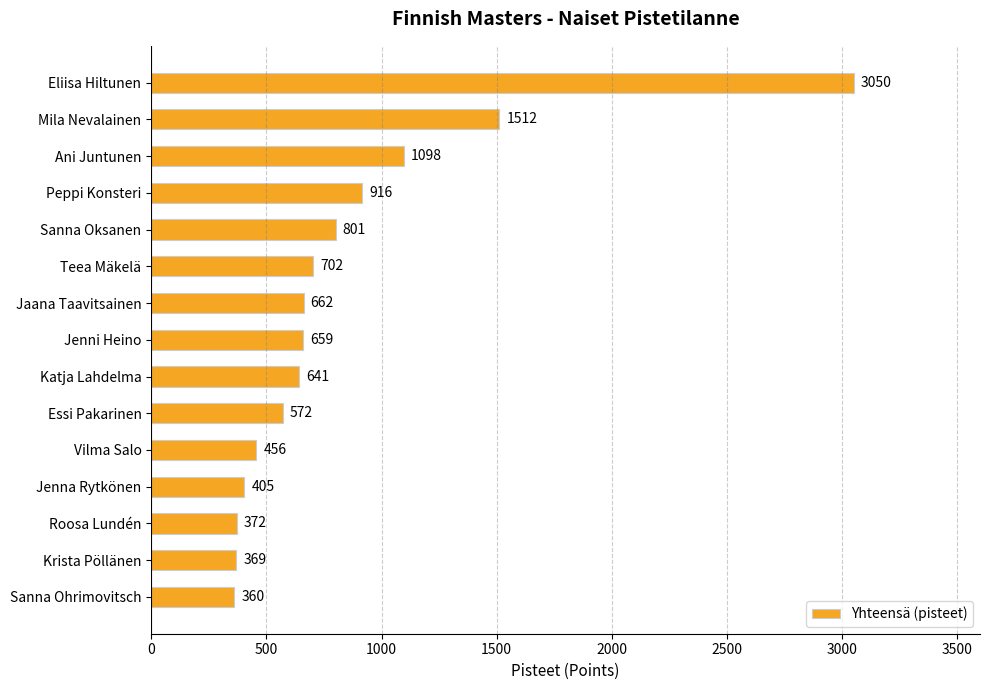

What is the label of the 10th bar from the top?

Essi Pakarinen